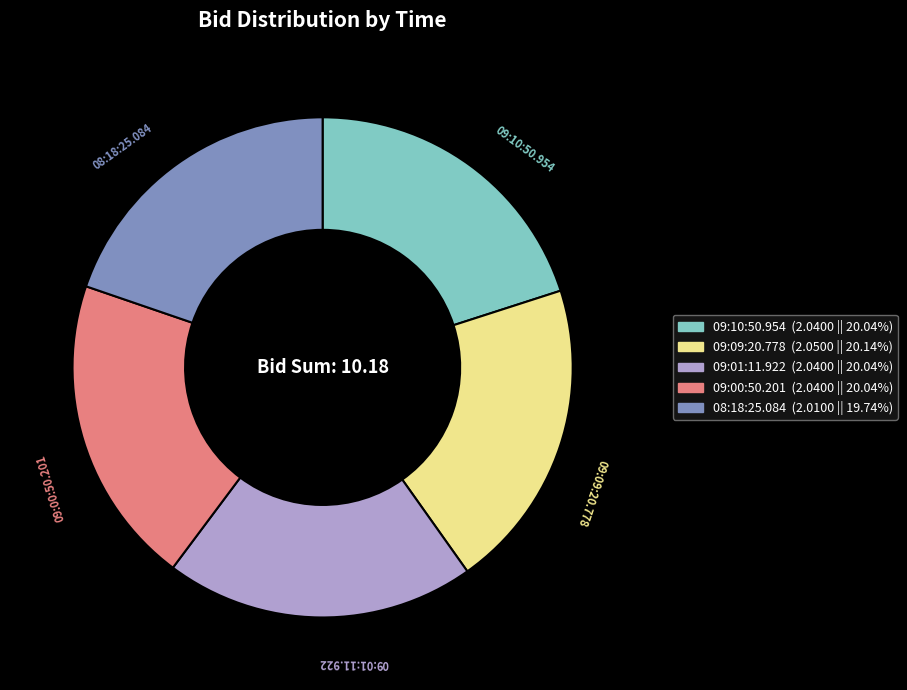

Does 09:00:50.201 account for over 50% of the chart?

No